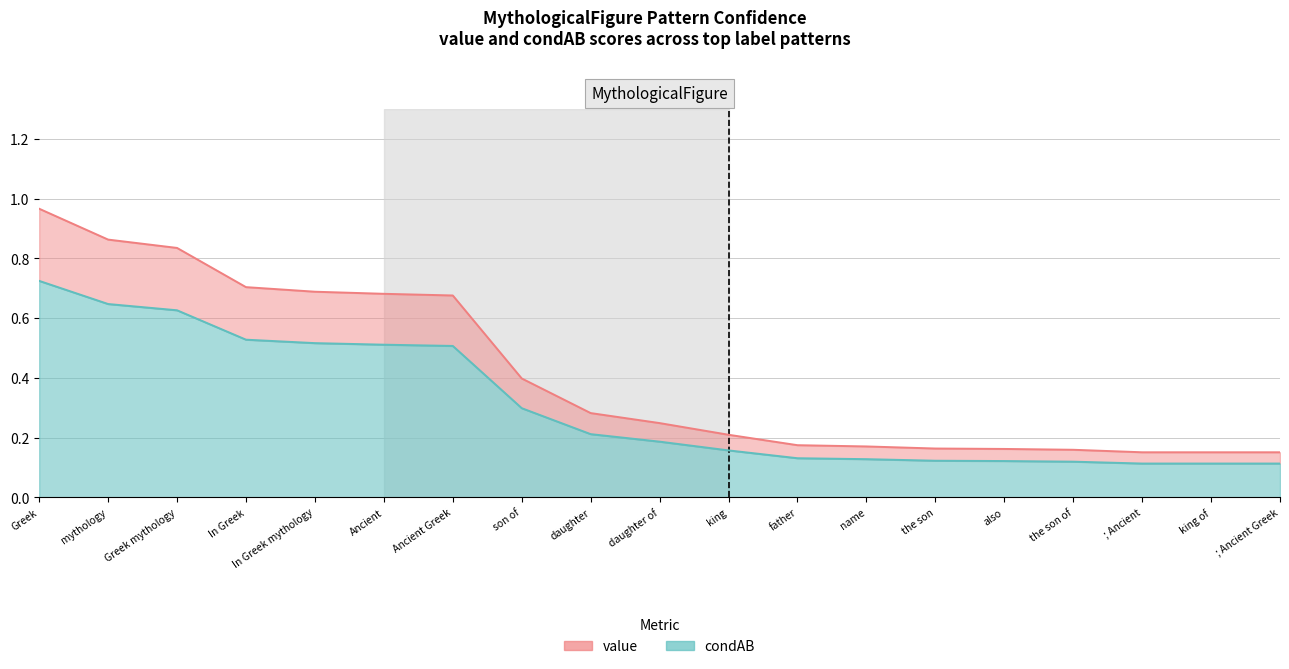

What is the difference between the second highest and second lowest values in the value series?

0.7